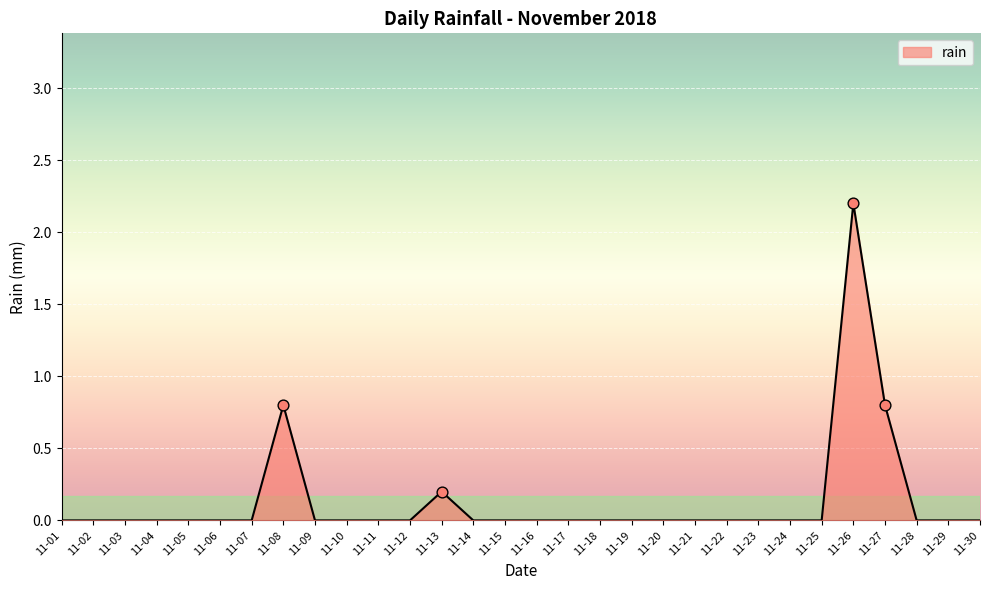

Between 11-14 and 11-08, which is larger?

11-08